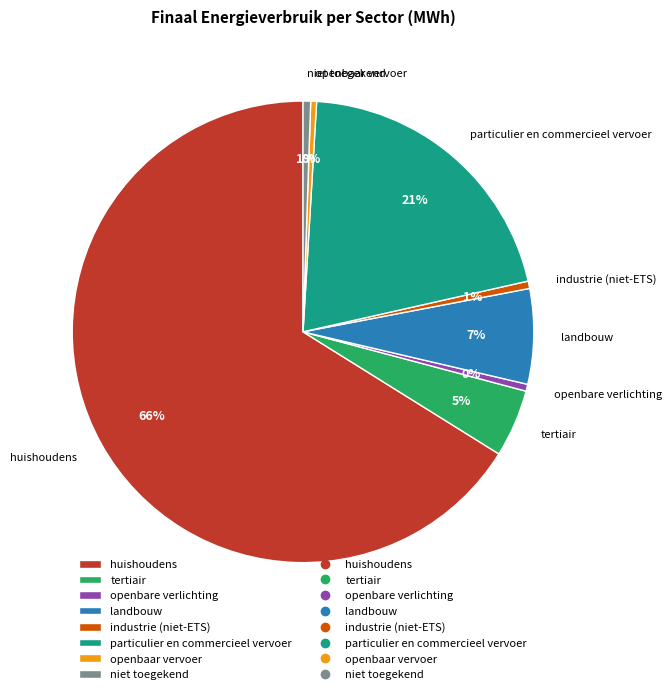

Combined, do industrie (niet-ETS) and huishoudens account for over 50%?

Yes